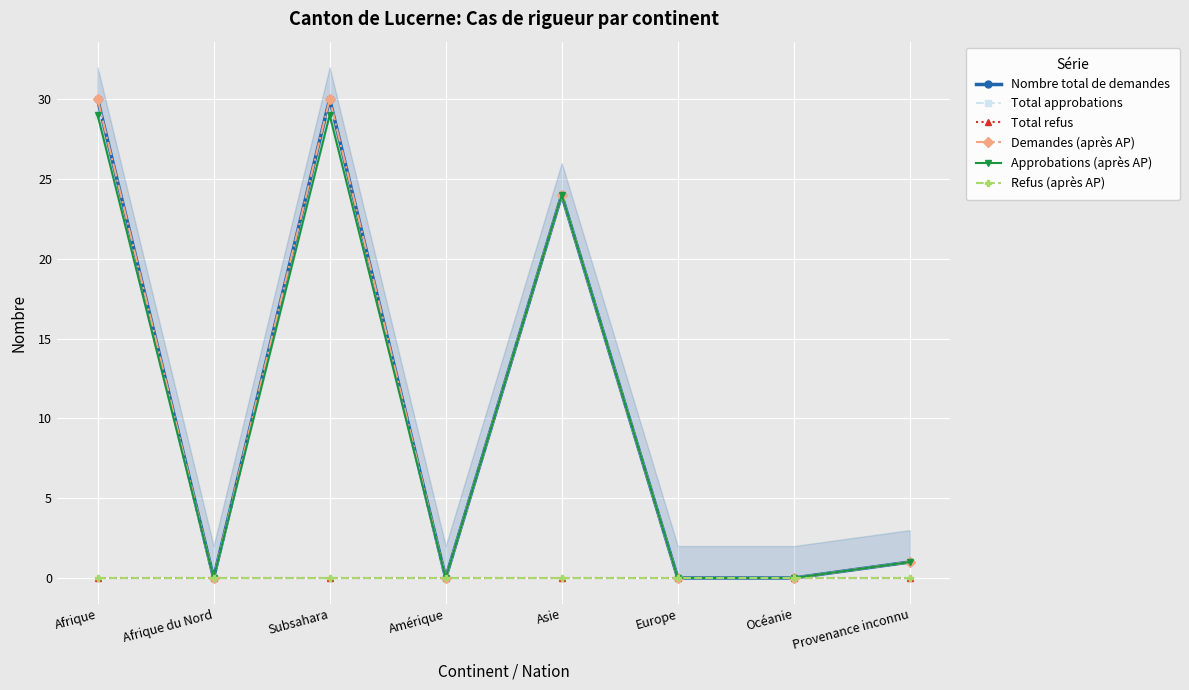

At which category is the sum across all series the highest?

Afrique